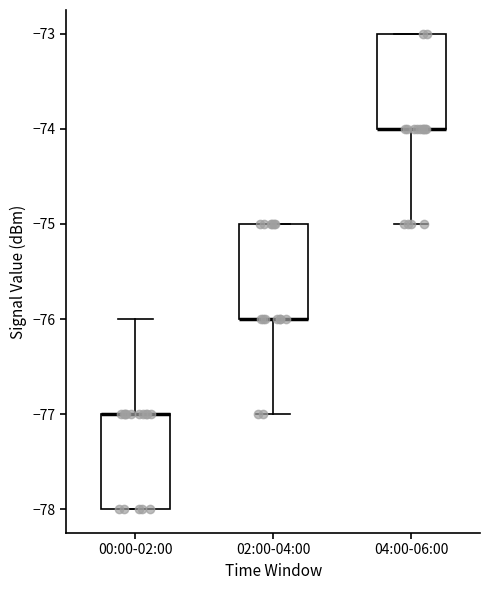

Reading left to right, read every box against the y-axis: the position of its median line, the range the box covers, and the ends of its whiskers. The values are not printed on the chart, so give them approximately, as read against the axis.

00:00-02:00: median -77 (drawn on the box's upper edge), box -78 to -77, whiskers -78 to -76
02:00-04:00: median -76 (drawn on the box's lower edge), box -76 to -75, whiskers -77 to -75
04:00-06:00: median -74 (drawn on the box's lower edge), box -74 to -73, whiskers -75 to -73